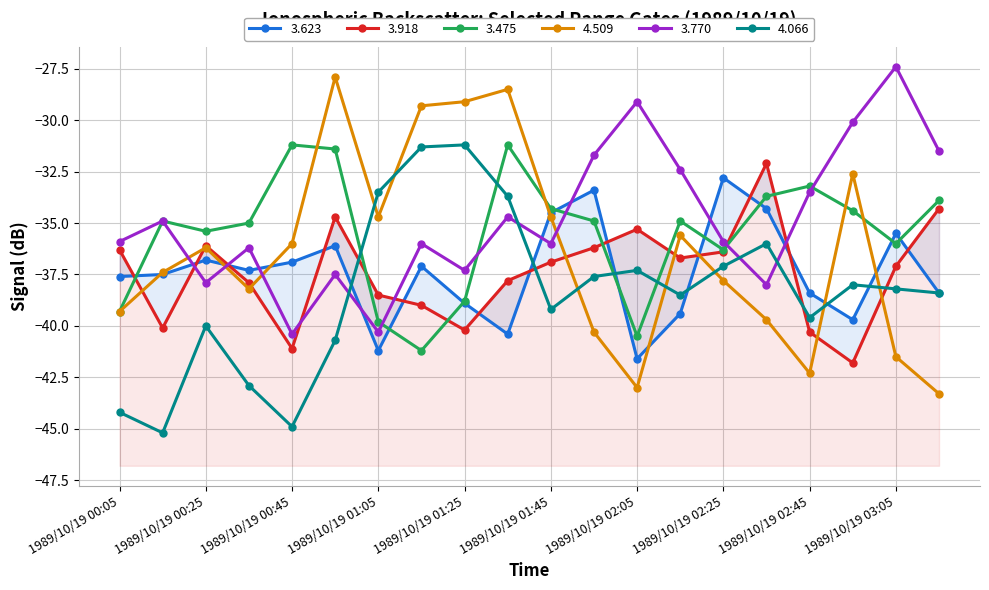

Which series has the widest spread of values?

4.509